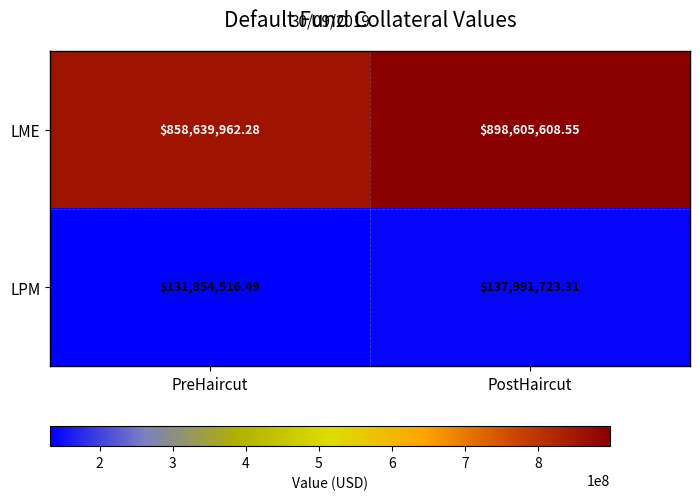

At which category is the sum across all series the highest?

PostHaircut